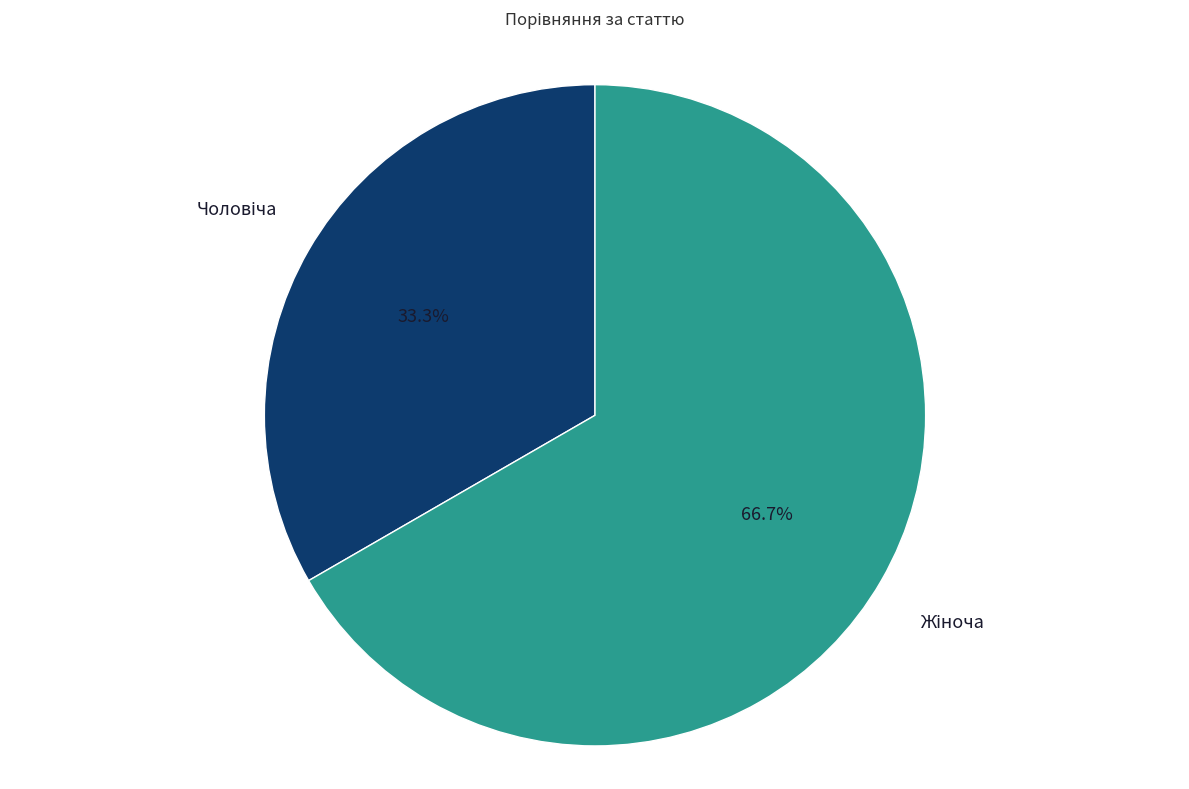

Is there any slice that represents more than half of the pie?

Yes